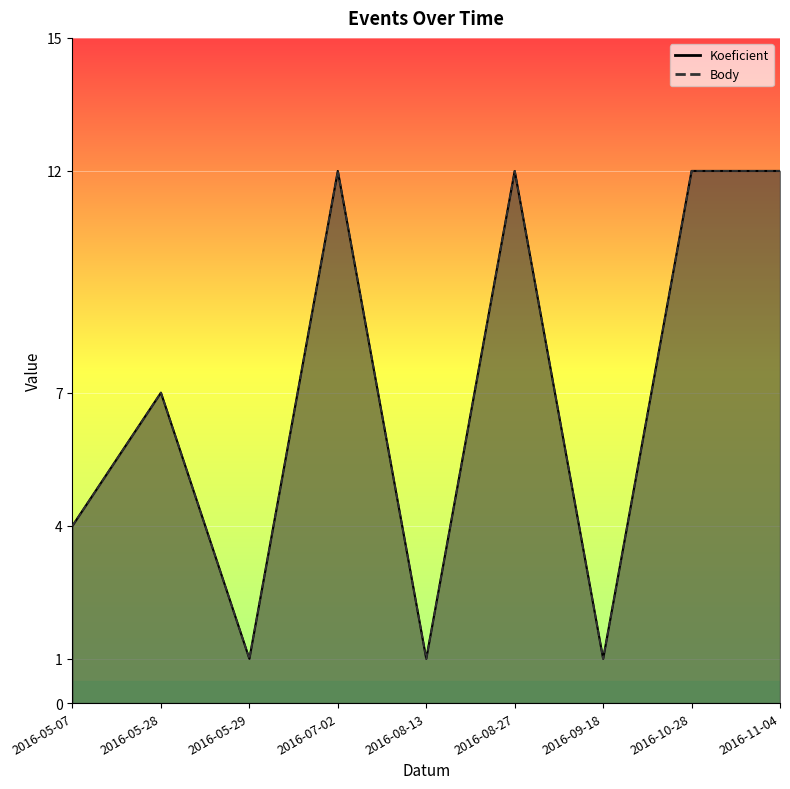

Between 2016-07-02 and 2016-10-28, which series saw the biggest shift?

Koeficient